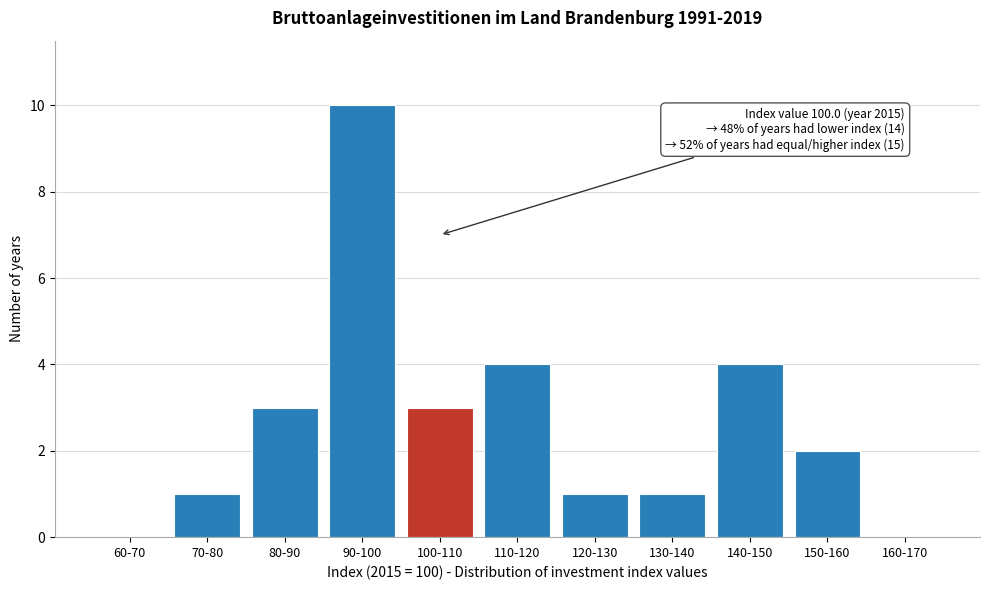

Reading left to right, what are all the values shown in this chart?

60-70=0	70-80=1	80-90=3	90-100=10	100-110=3	110-120=4	120-130=1	130-140=1	140-150=4	150-160=2	160-170=0